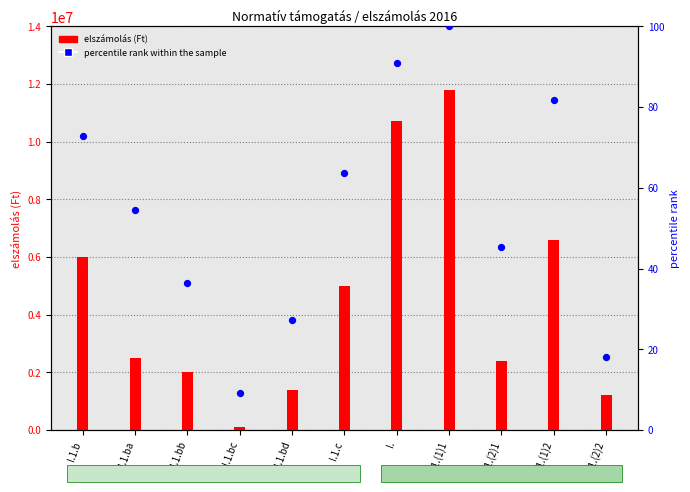

What is the total value across all series at I.1.b?

6009882.7